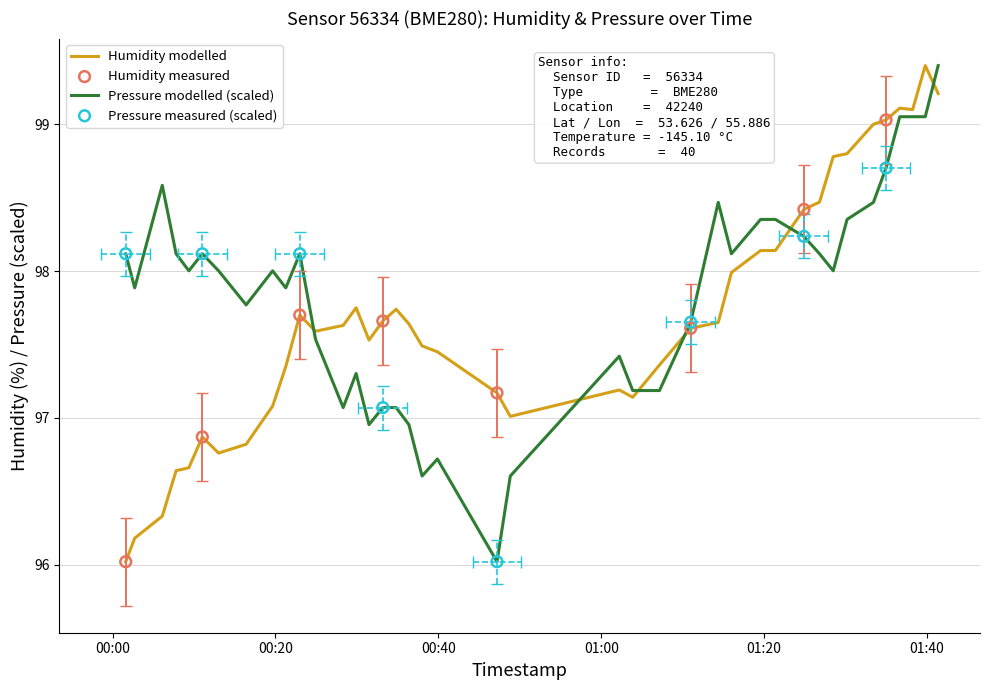

Which series has the largest Y range (max minus min)?

humidity